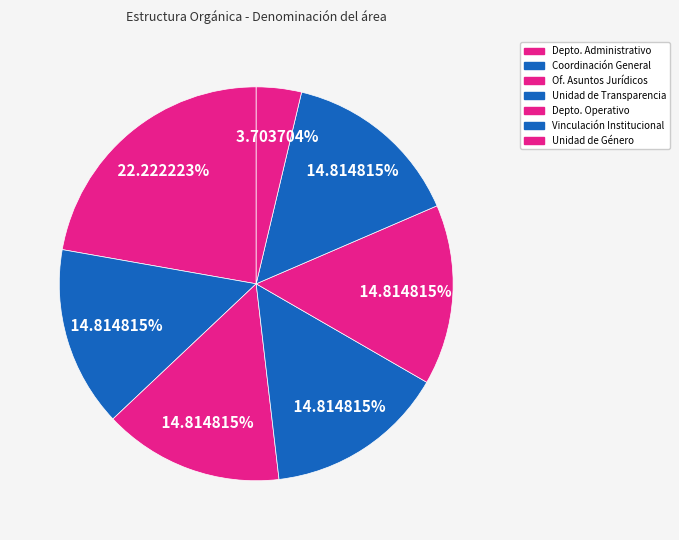

Count the number of slices in the pie.

7